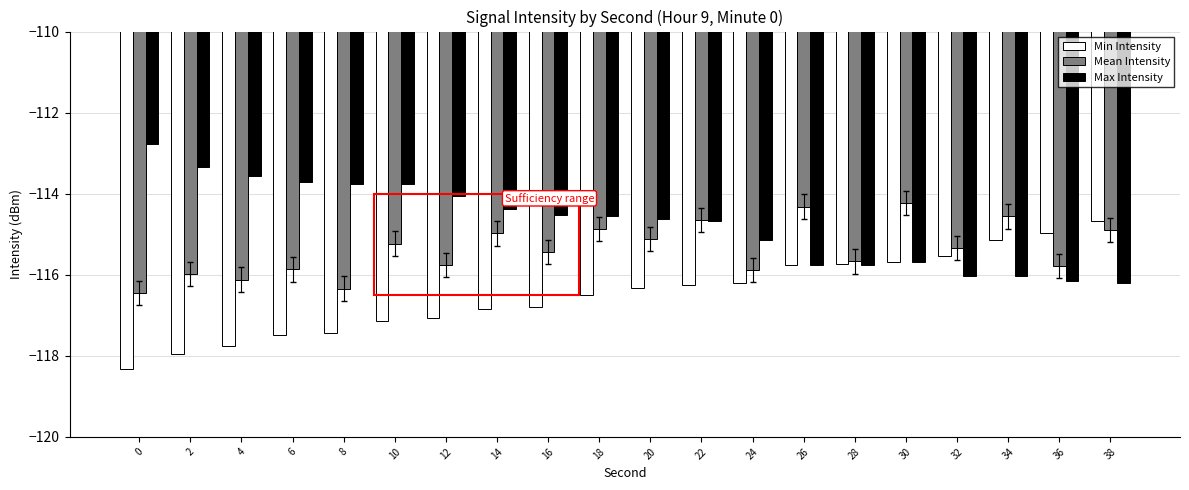

What is the value of the Max Intensity bar at the 13th from the left?

-115.1